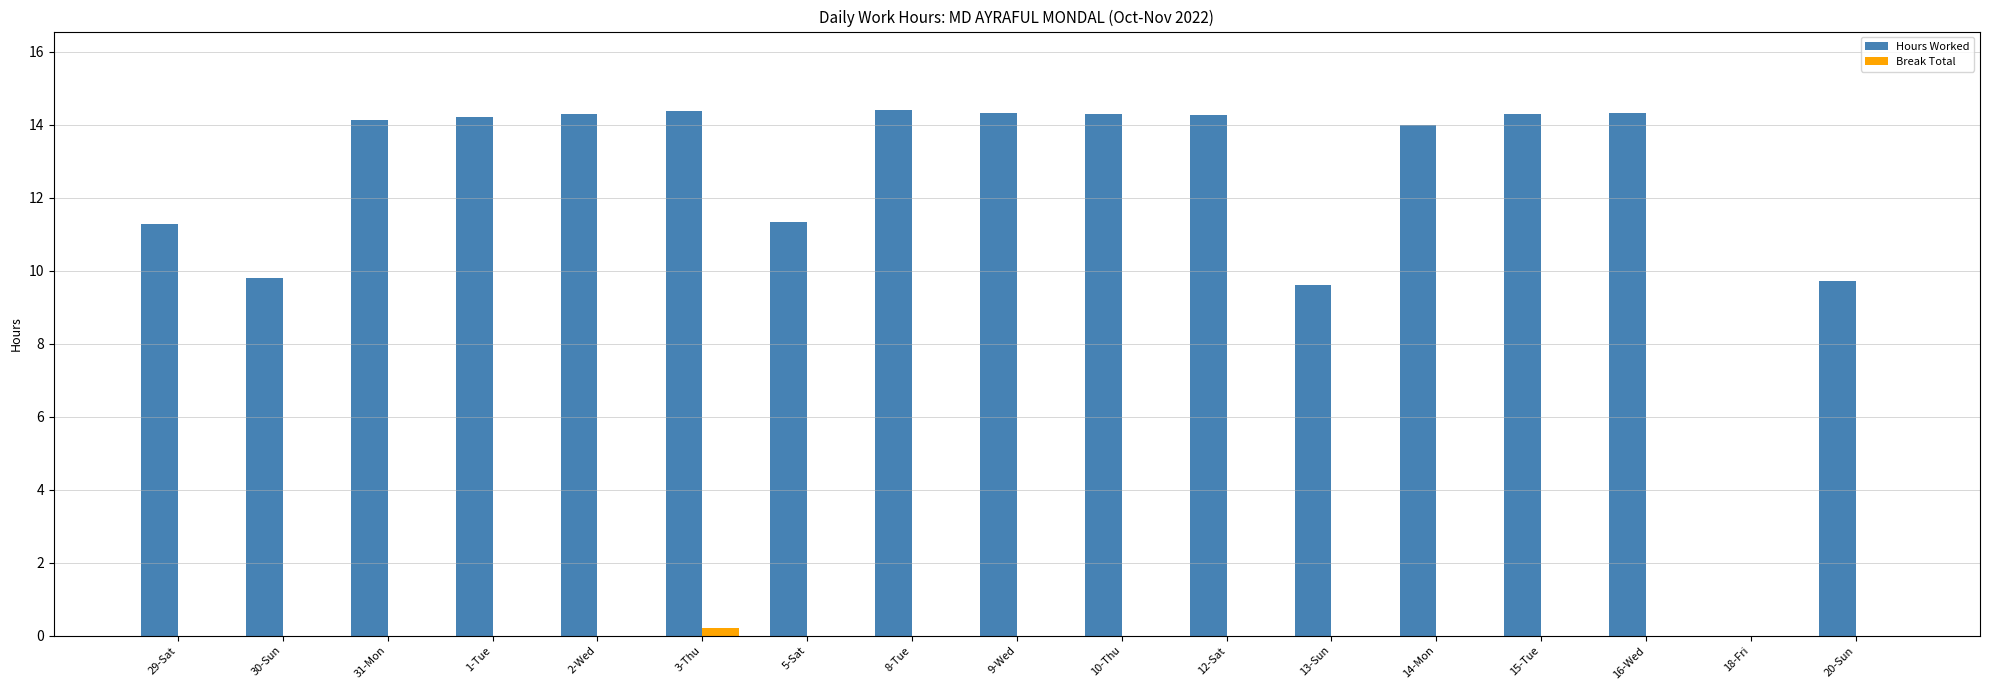

How many values in Hours Worked are above zero?

16